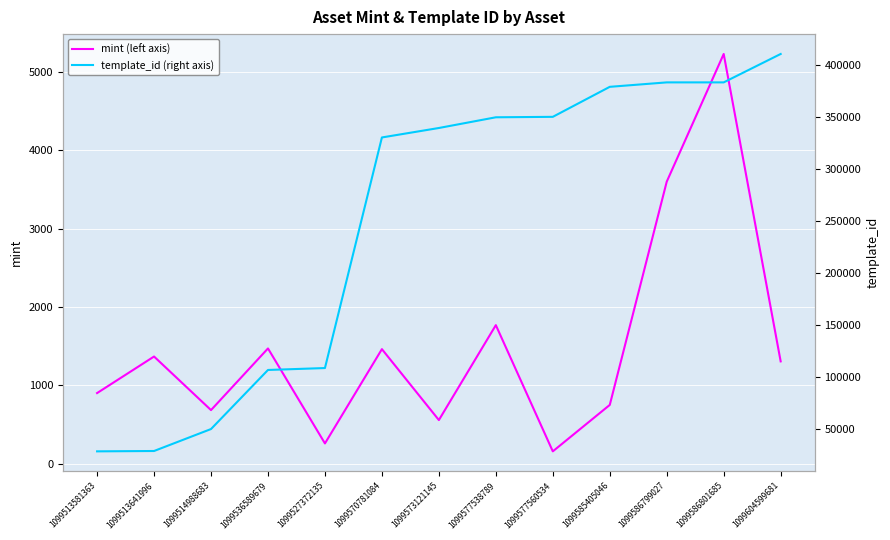

What is the difference between the highest and lowest values at 1099527372135?

108223